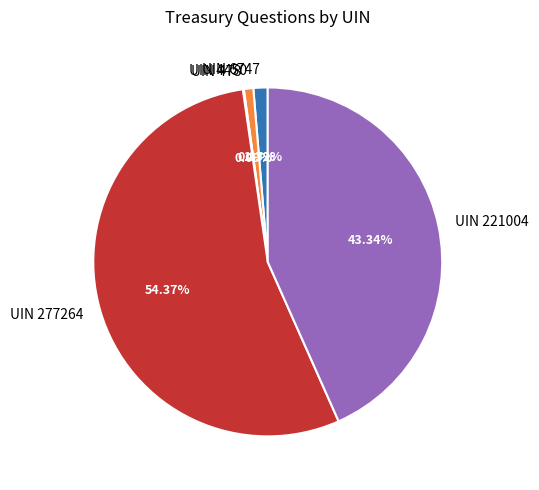

Is there any slice that represents more than half of the pie?

Yes